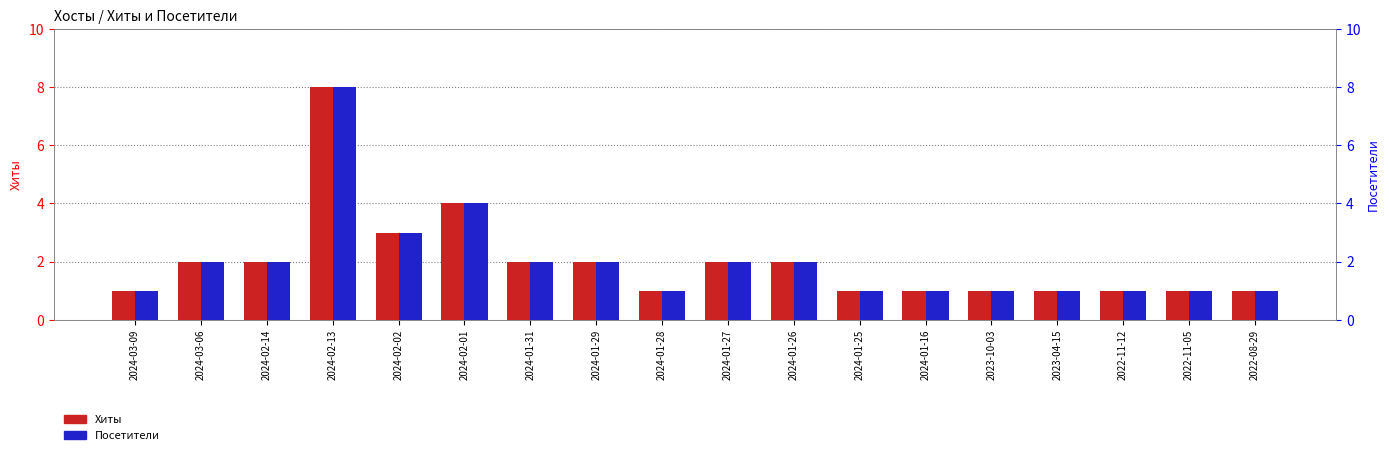

Between 2022-11-05 and 2024-01-28, which is larger?

2022-11-05